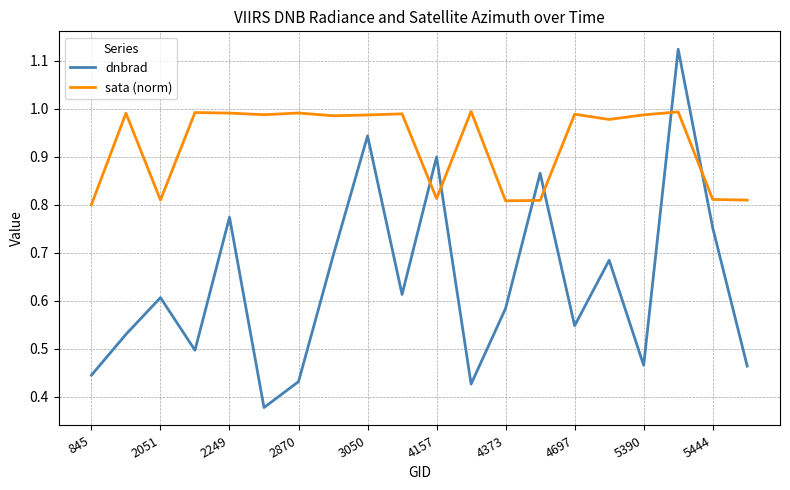

List the series in order of their overall mean, highest first.

sata (norm), dnbrad